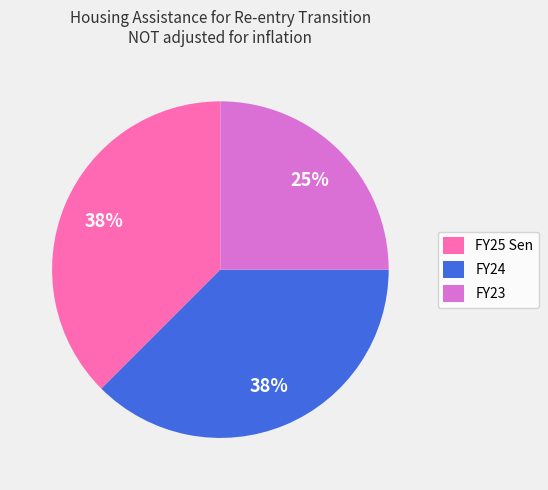

Which category has the smallest portion of the pie?

FY23